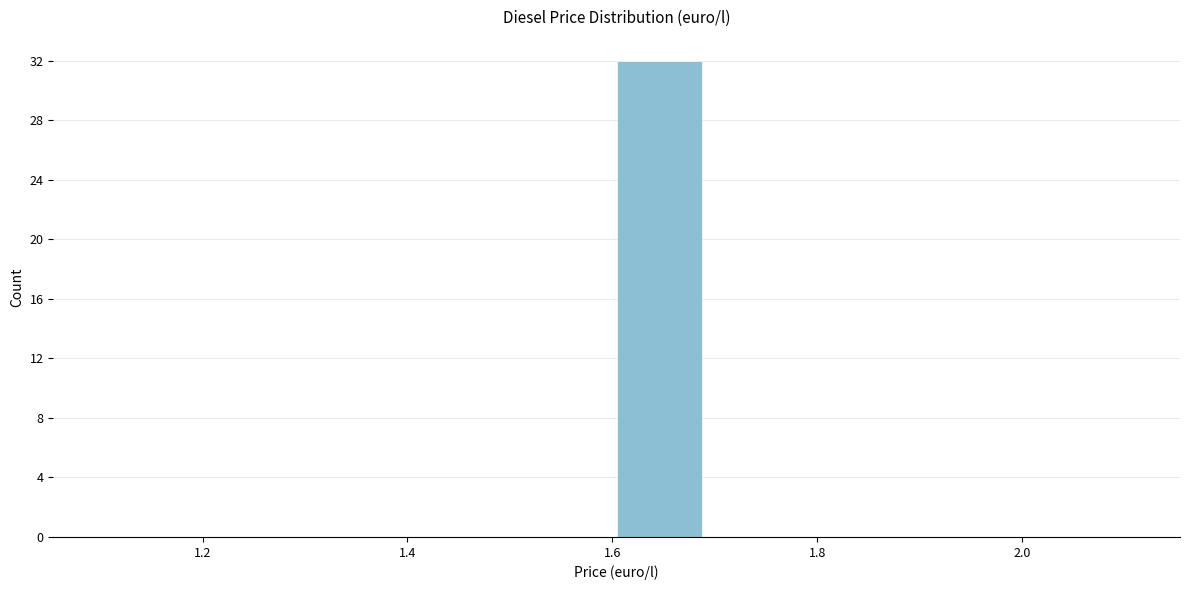

Which range on the x-axis has the tallest bar?

1.60 to 1.68